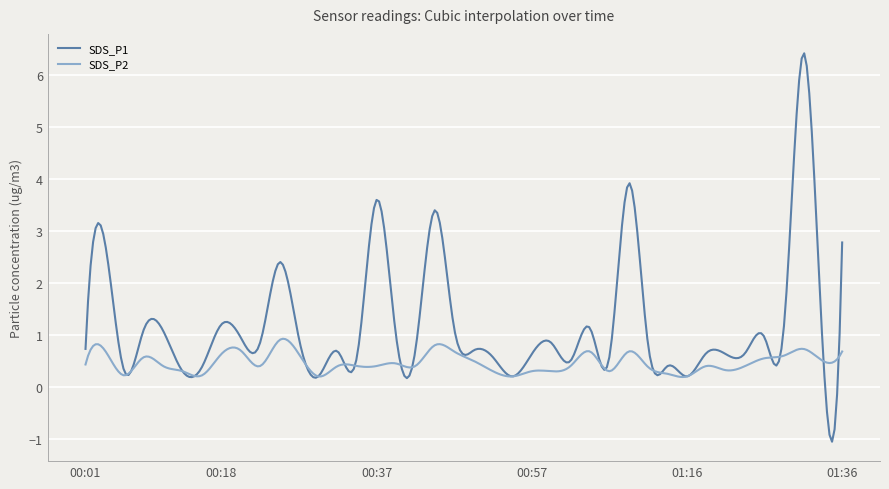

What is the average value of the SDS_P1 series?

1.2